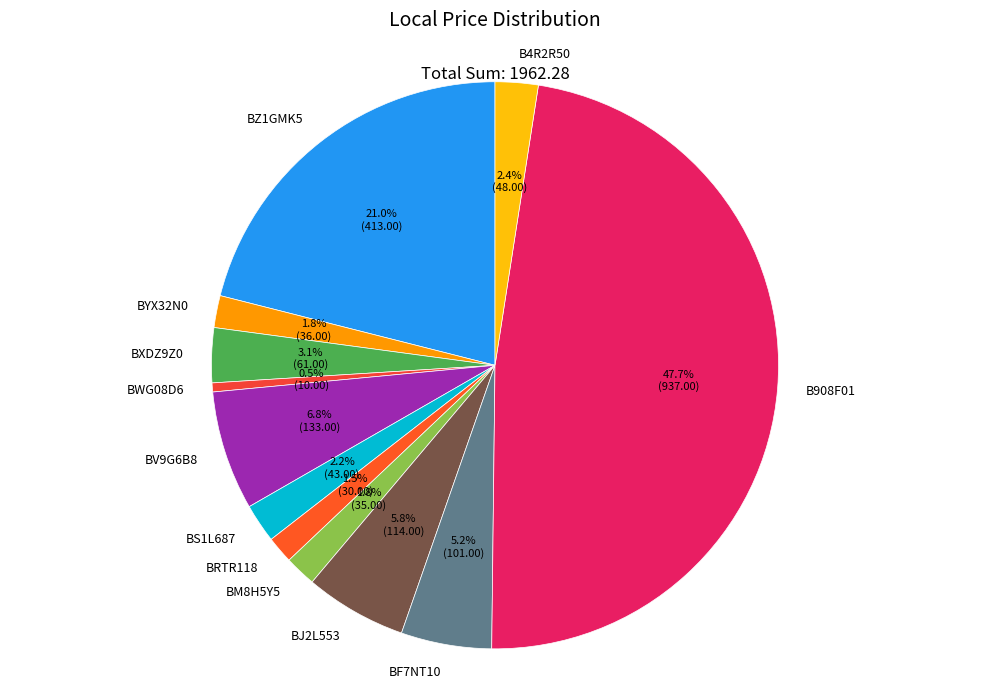

To the nearest percent, what is the combined percentage of BXDZ9Z0 and BS1L687?

5%